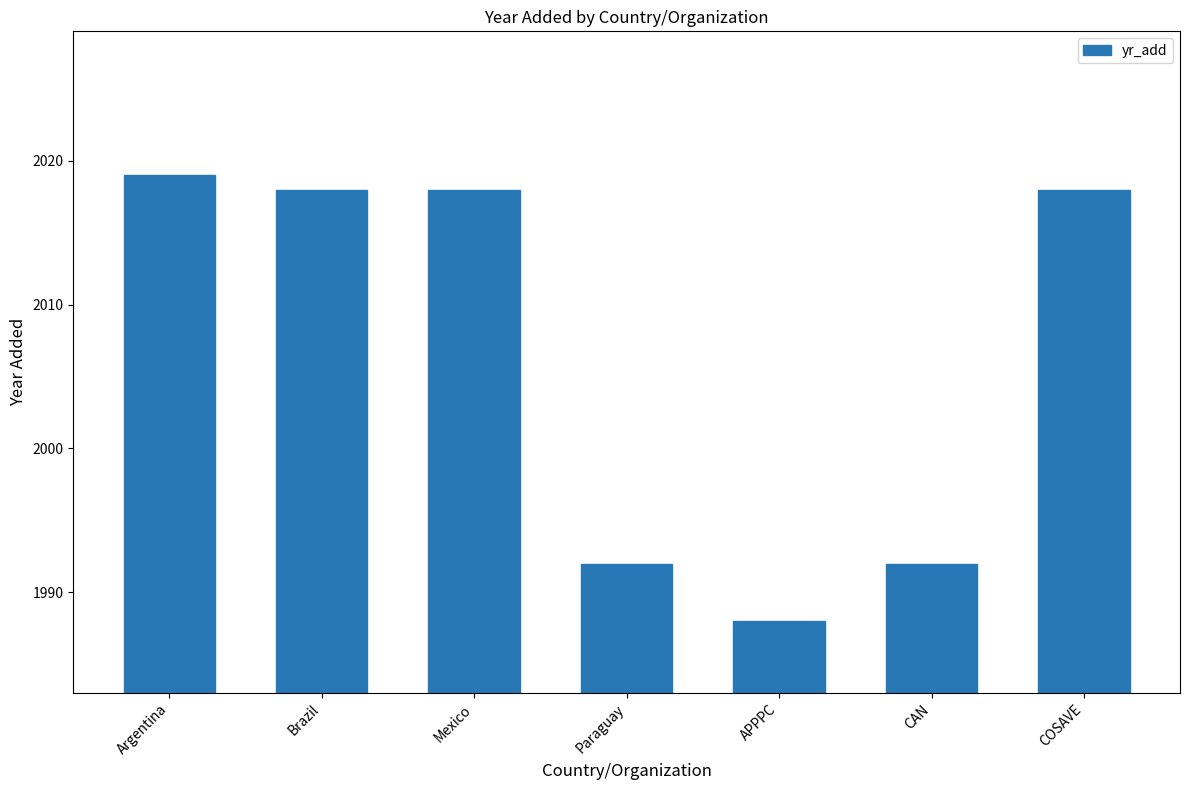

What is the value of the 2nd bar from the left?

2018